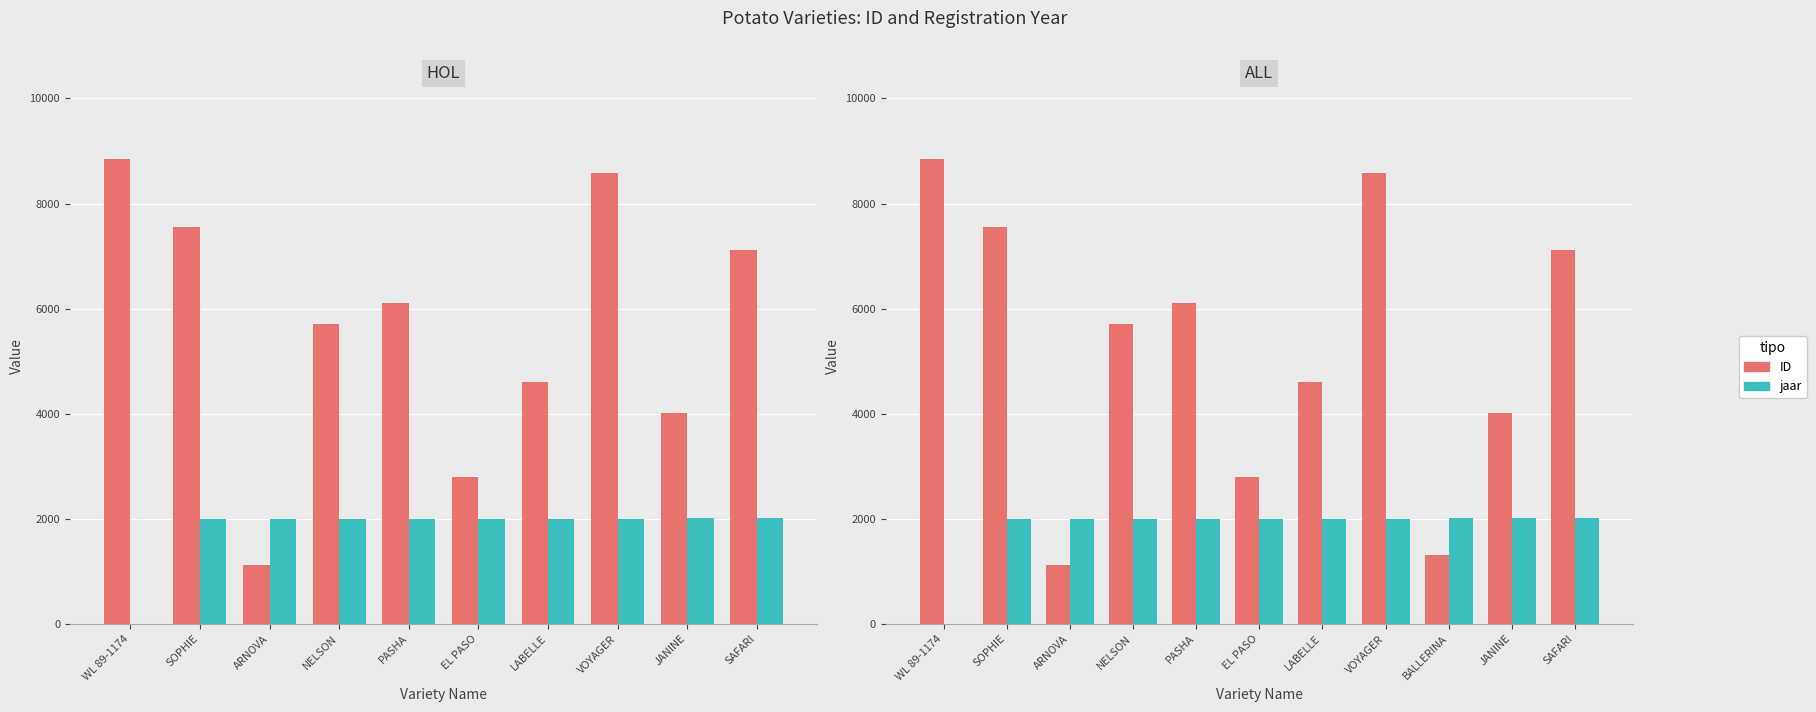

What is the total value across all series at SAFARI?

9126